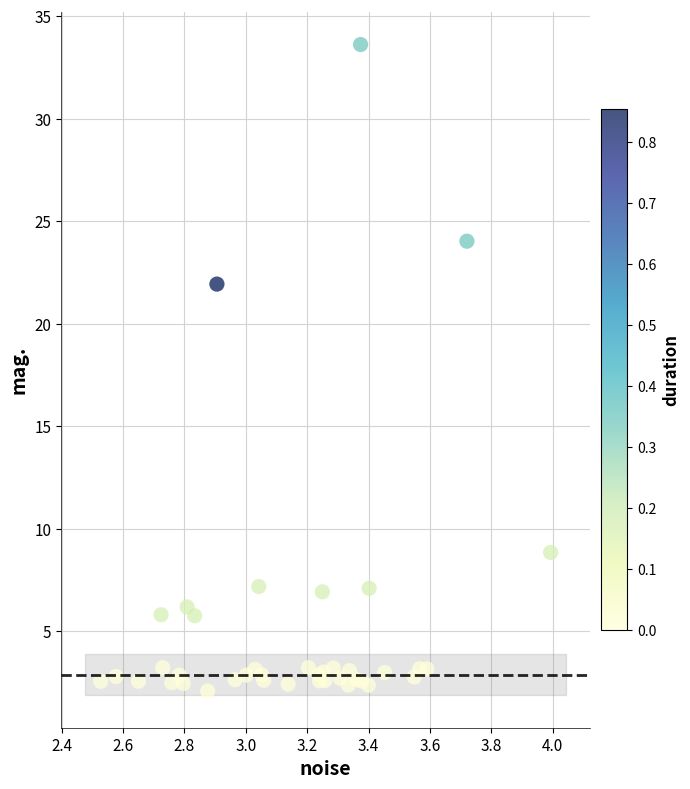

What Y value in the scatter plot is closest to 17?

21.9